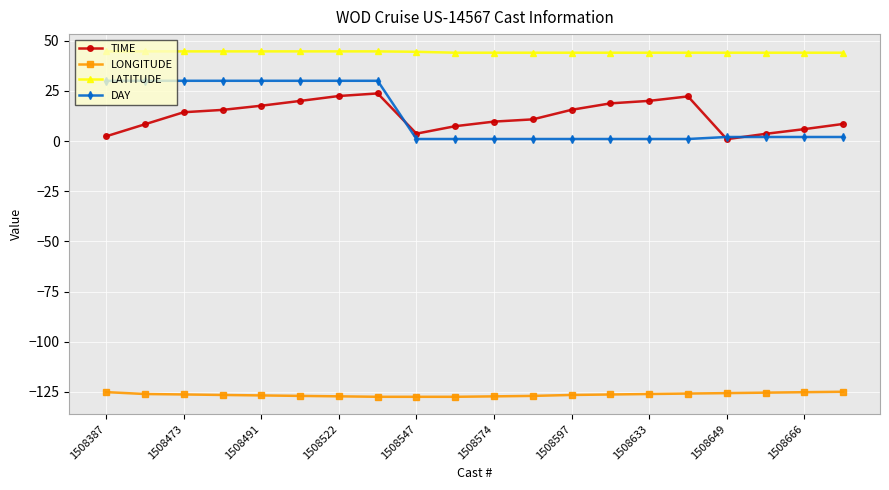

What is the lowest value of the DAY series?

1.0